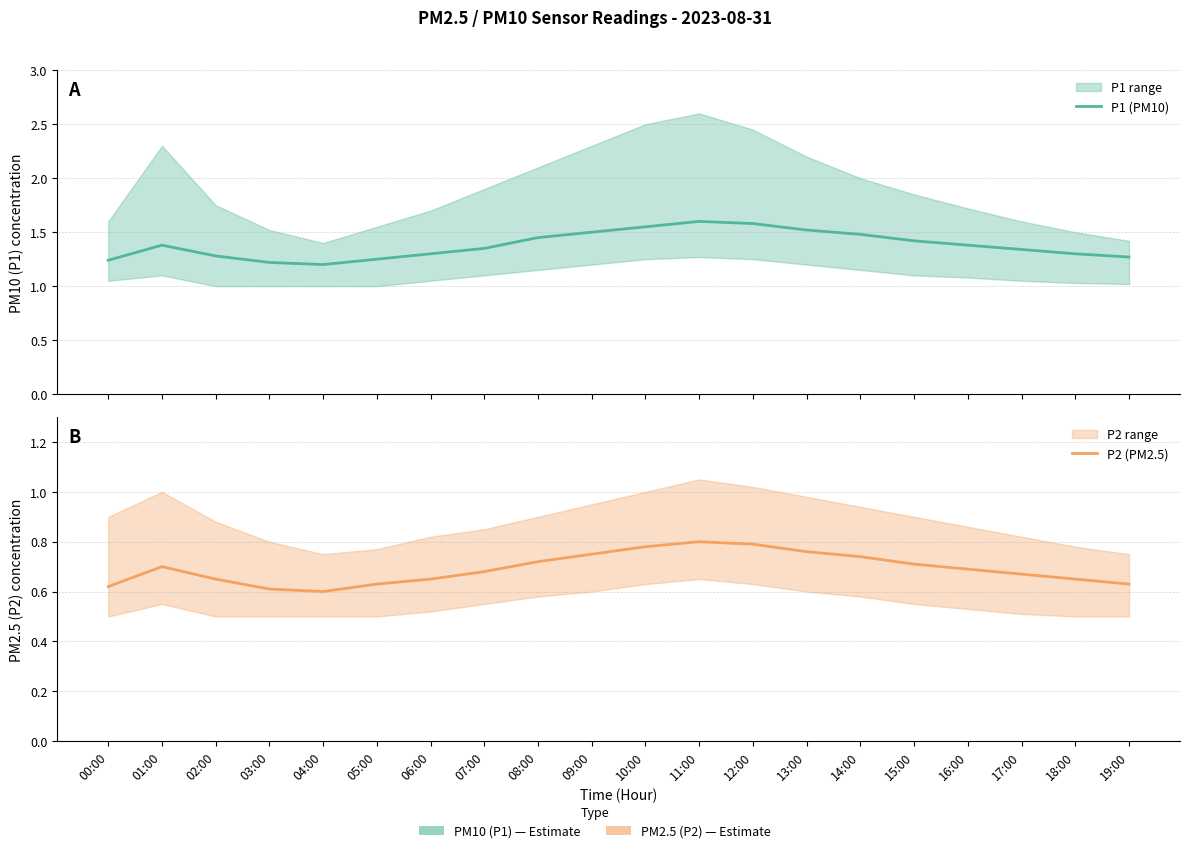

Rank the categories by P2 (PM2.5) value from highest to lowest.

11:00, 12:00, 10:00, 13:00, 09:00, 14:00, 08:00, 15:00, 01:00, 16:00, 07:00, 17:00, 02:00, 06:00, 18:00, 05:00, 19:00, 00:00, 03:00, 04:00